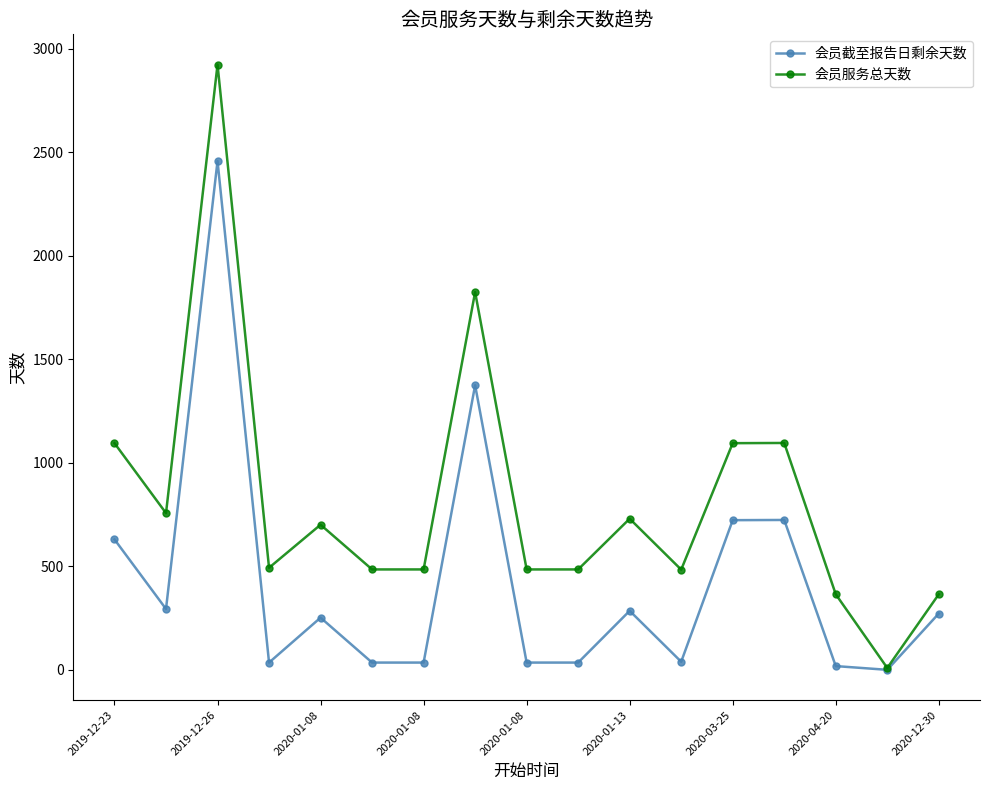

Is this an area chart (filled region under the line)?

No